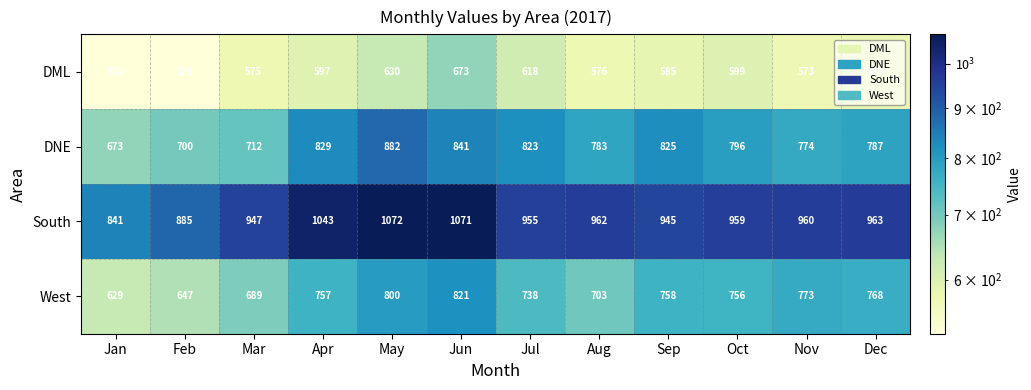

Which series has the largest range (max minus min)?

South